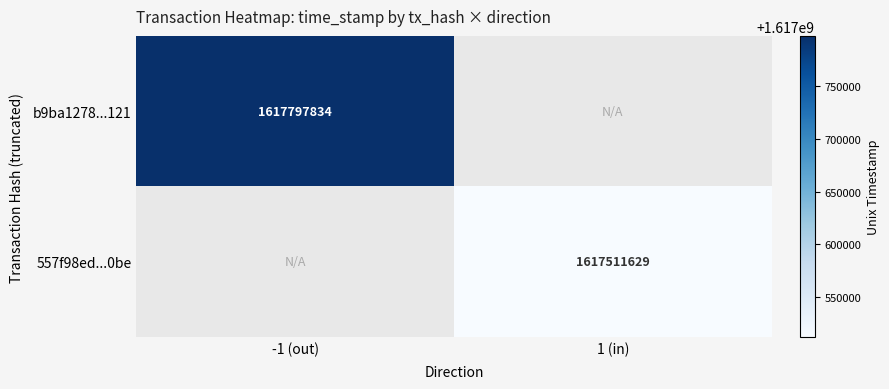

Is the value of b9ba1278...121 at -1 (out) greater than the value of 557f98ed...0be at 1 (in)?

Yes